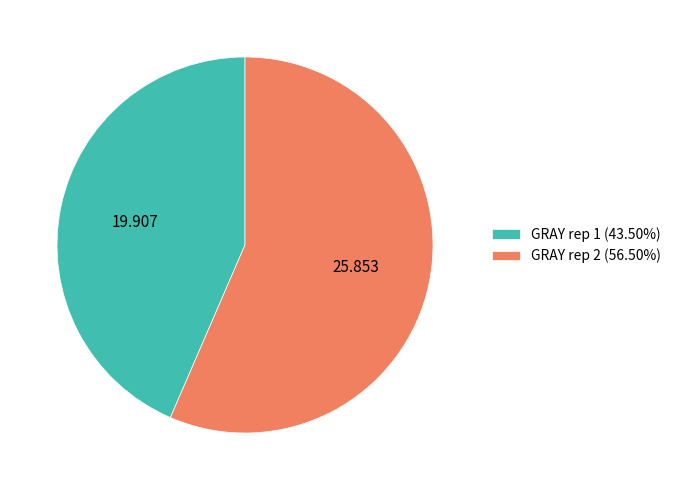

Is GRAY rep 1 (43.50%) the majority of the pie?

No